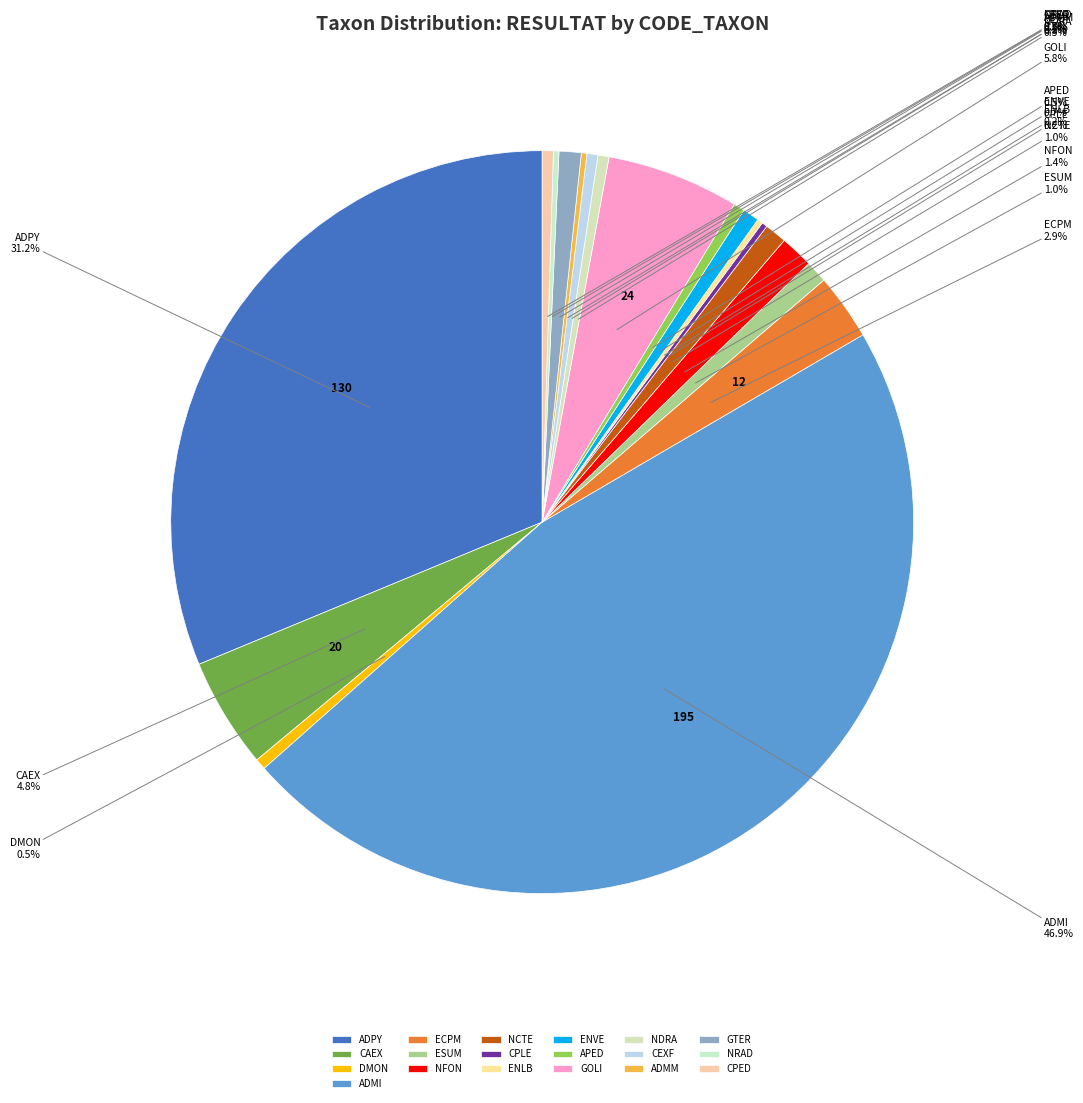

Which slice is the largest?

ADMI